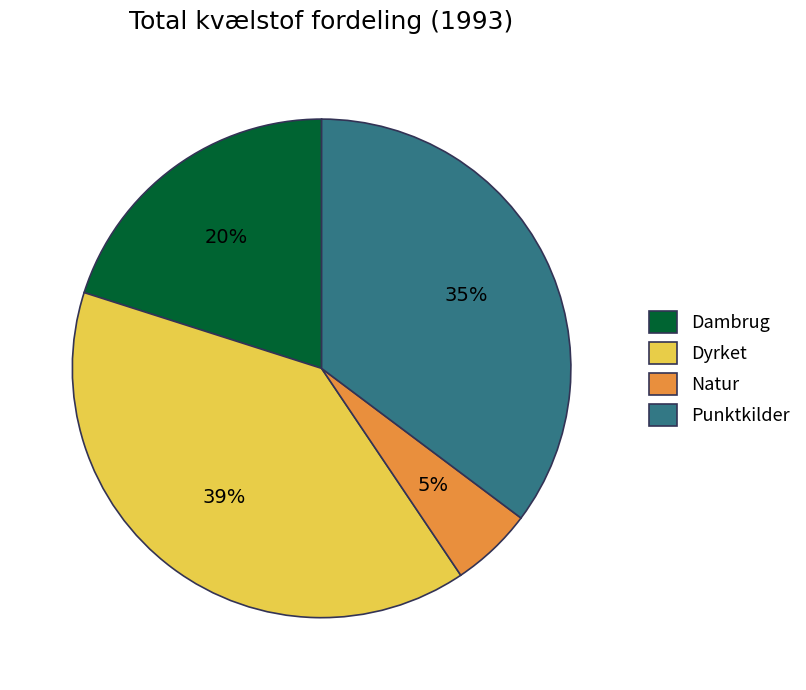

The Punktkilder slice represents 35% of the pie. True or false?

True